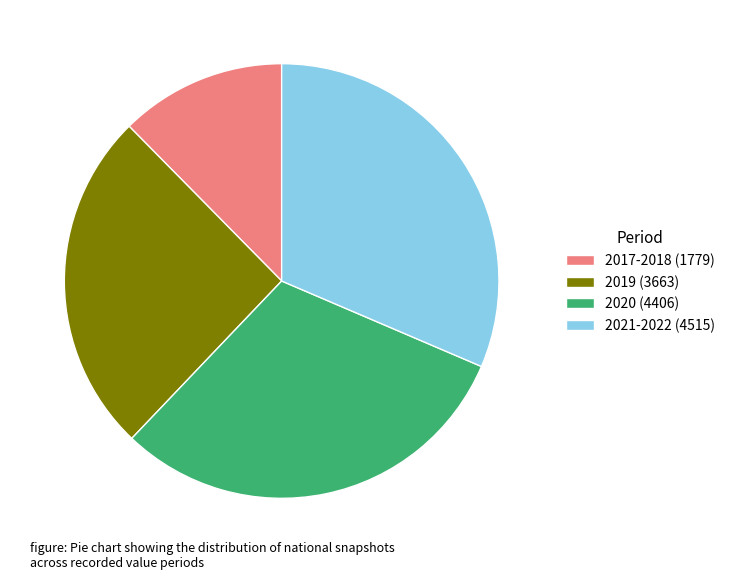

Which has a higher value, 2021-2022 (4515) or 2019 (3663)?

2021-2022 (4515)